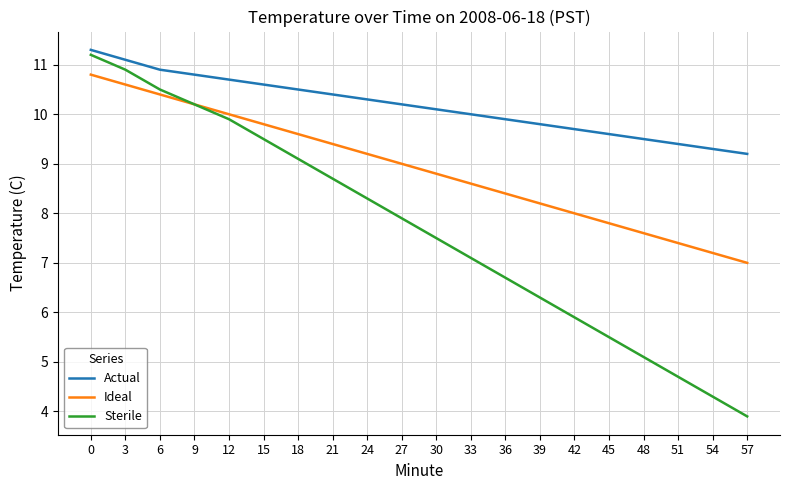

True or false: Actual and Sterile intersect in this chart.

False